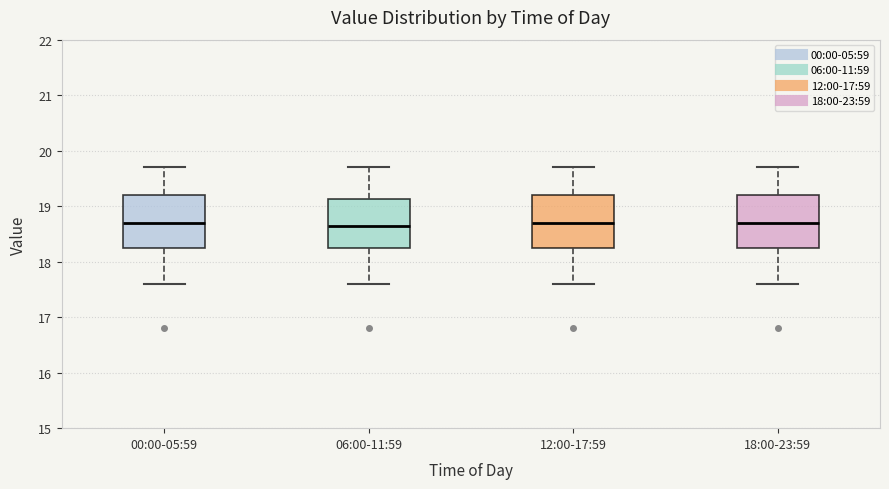

Reading left to right, read every box against the y-axis: the position of its median line, the range the box covers, and the ends of its whiskers. The values are not printed on the chart, so give them approximately, as read against the axis.

00:00-05:59: median 18.7, box 18.3 to 19.2, whiskers 17.6 to 19.7
06:00-11:59: median 18.7, box 18.3 to 19.1, whiskers 17.6 to 19.7
12:00-17:59: median 18.7, box 18.3 to 19.2, whiskers 17.6 to 19.7
18:00-23:59: median 18.7, box 18.3 to 19.2, whiskers 17.6 to 19.7